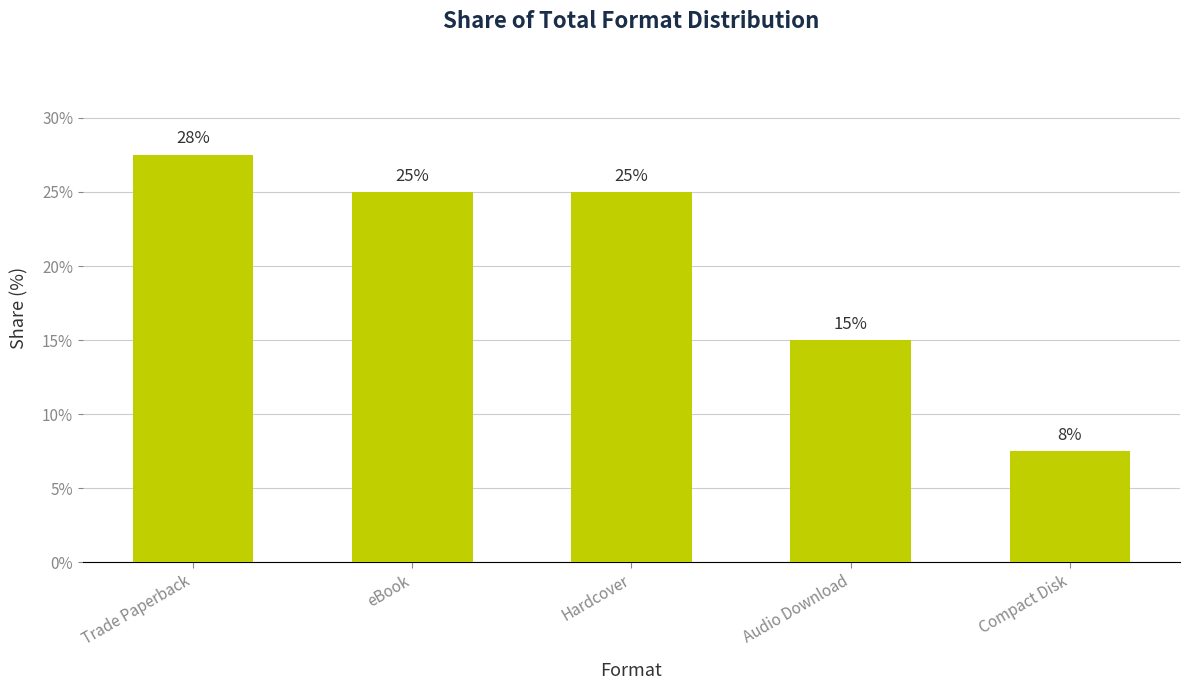

Where does the data first go above 25?

Trade Paperback